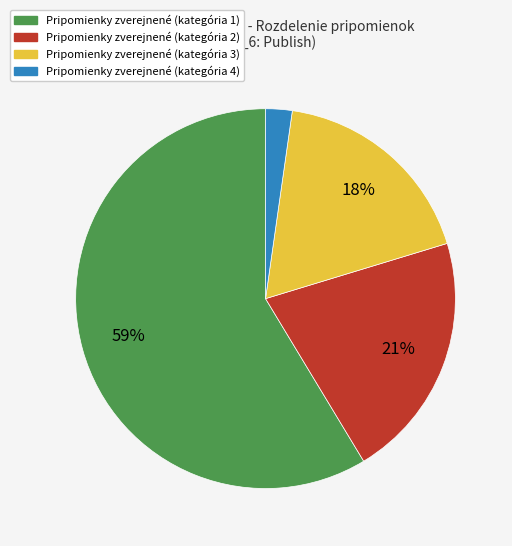

Does any single category account for the majority?

Yes